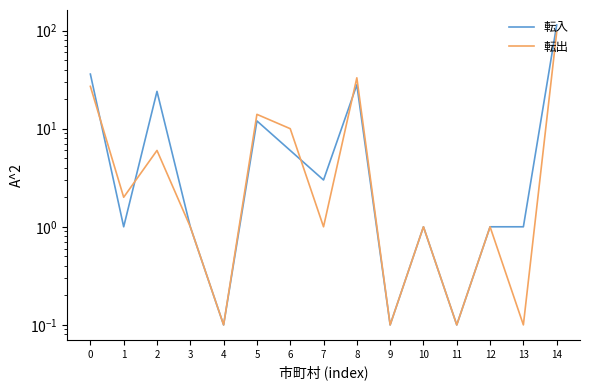

Is this an area chart (filled region under the line)?

No